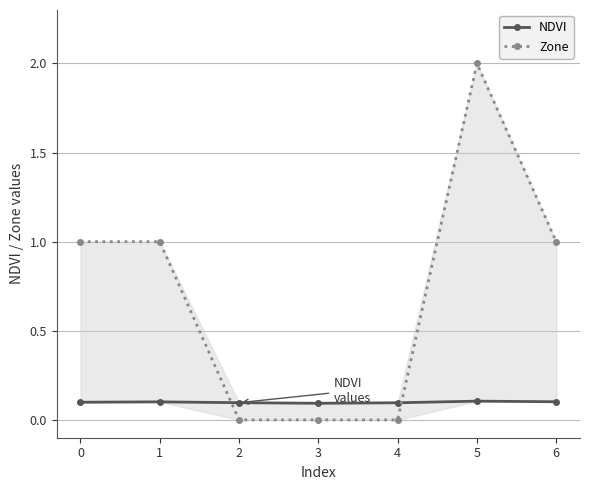

Where do NDVI and Zone first cross each other?

1 and 2